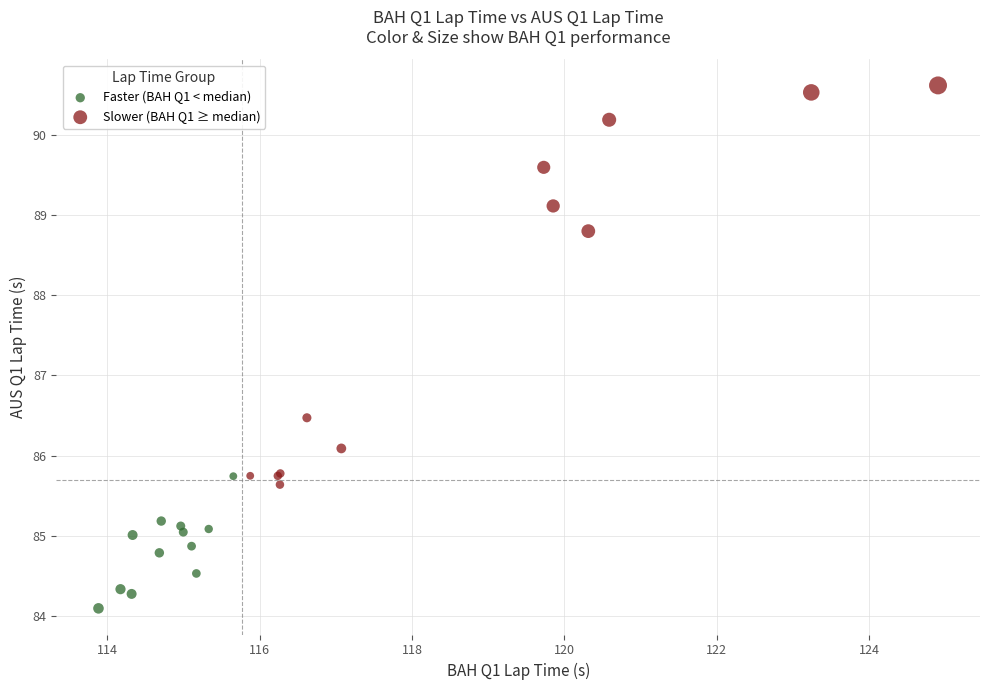

Which series has the widest spread of Y values?

Slower (BAH Q1 ≥ median)